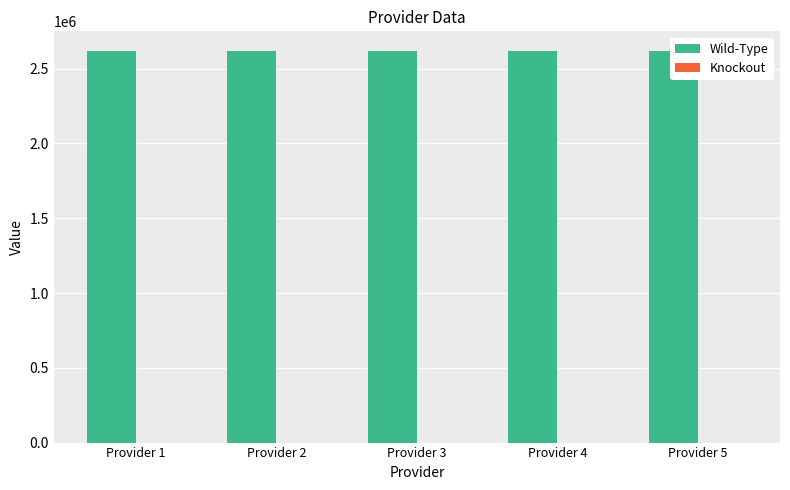

At Provider 5, list the series in order from smallest to largest.

Knockout, Wild-Type